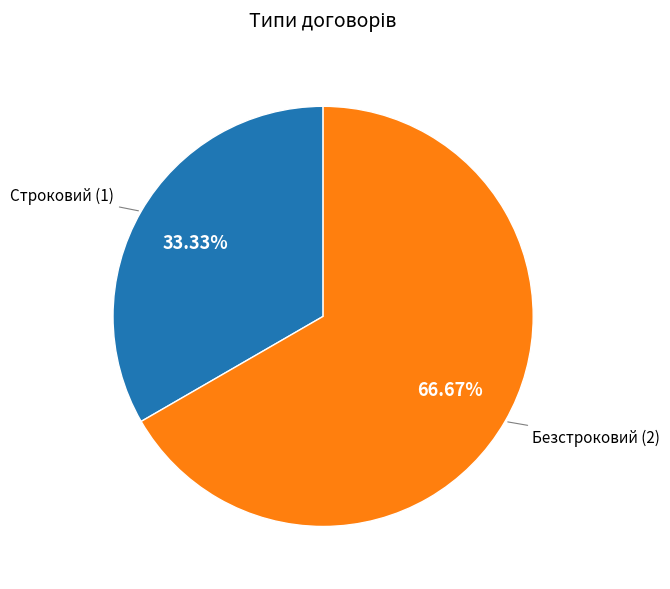

How many slices are in this pie chart?

2